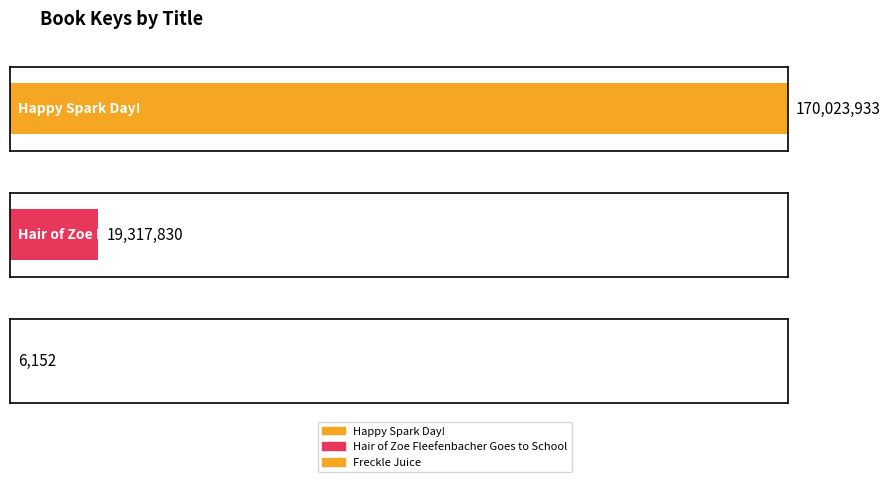

How many bars are there in total?

3